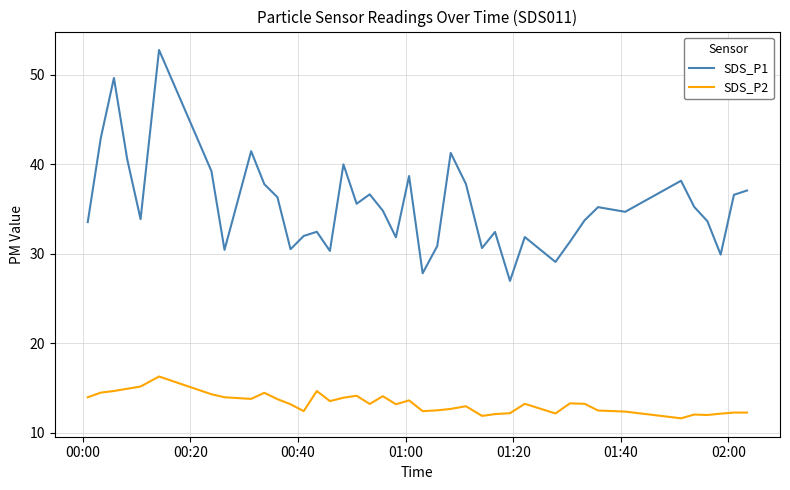

True or false: SDS_P1 and SDS_P2 intersect in this chart.

False